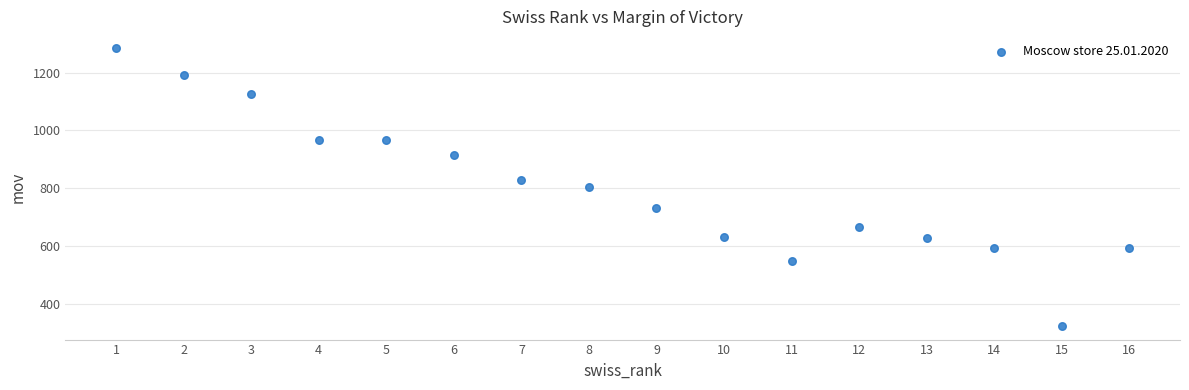

What is the range of Y values (max minus min)?

961